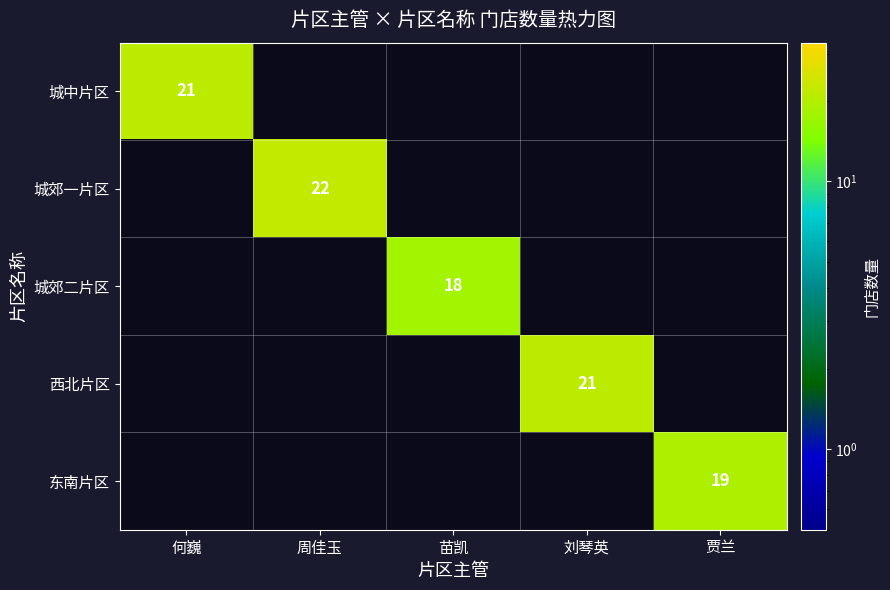

Is it true that 西北片区 equals 21 at 刘琴英?

True